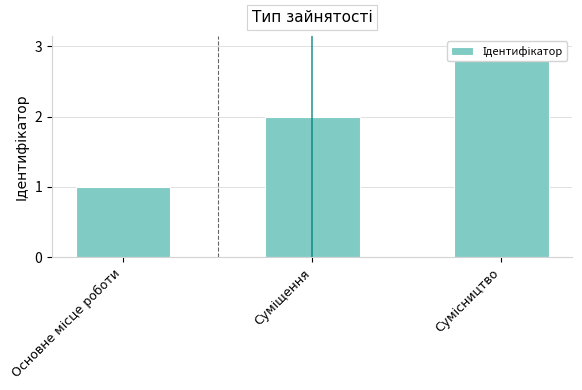

What is the label of the 1st bar from the left?

Основне місце роботи